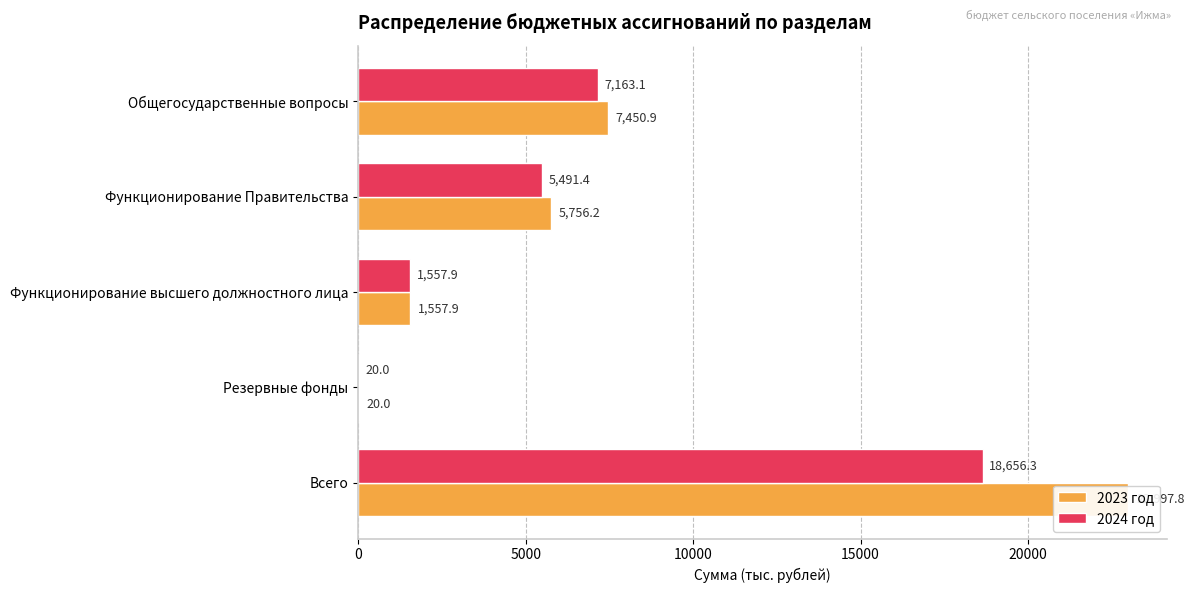

The 2023 год series shows 2591.2 at Функционирование высшего должностного лица. True or false?

False